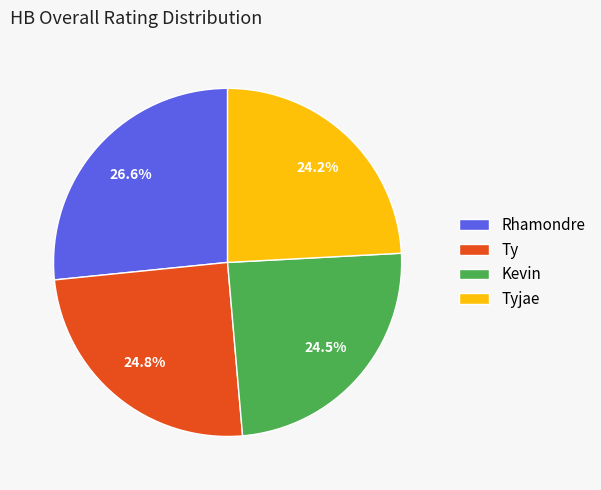

To the nearest percent, what percentage of the pie is Ty?

25%